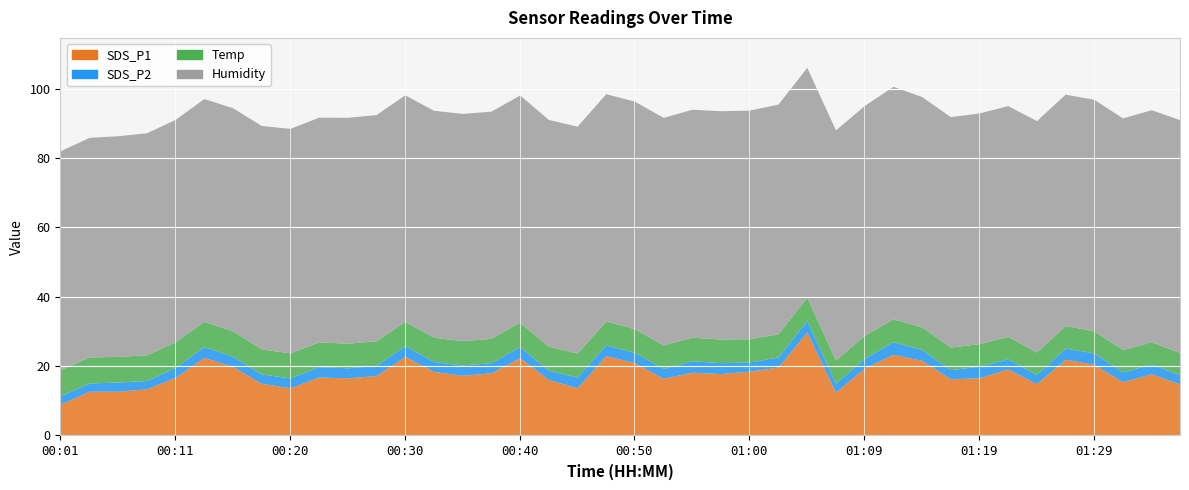

Reading left to right, list all the values displayed in this chart.

SDS_P1: 9.0	12.8	12.8	13.4	16.7	22.5	19.9	15.1	13.7	16.9	16.6	17.3	22.8	18.5	17.3	18.1	22.4	16.1	13.8	23.0	21.0	16.5	18.2	17.9	18.5	19.7	29.8	12.5	19.4	23.4	21.7	16.4	16.6	19.2	14.9	22.0	20.5	15.5	17.8	14.8
SDS_P2: 2.5	2.4	2.6	2.4	2.9	3.1	3.0	2.7	2.9	3.0	2.9	2.9	3.1	2.9	3.0	2.9	3.2	2.6	3.1	3.1	3.0	2.8	3.3	3.1	2.7	2.9	3.3	2.6	2.8	3.6	3.1	2.6	3.3	2.9	2.6	3.2	3.3	2.8	2.8	2.7
Temp: 7.5	7.5	7.4	7.4	7.4	7.3	7.3	7.2	7.2	7.1	7.1	7.1	7.0	7.0	7.0	7.0	7.0	6.9	6.9	6.9	6.8	6.8	6.8	6.8	6.7	6.7	6.7	6.7	6.6	6.6	6.5	6.5	6.5	6.5	6.5	6.5	6.4	6.4	6.4	6.4
Humidity: 63.1	63.3	63.6	64.0	64.1	64.2	64.3	64.4	64.7	64.8	65.1	65.2	65.3	65.4	65.5	65.5	65.5	65.4	65.4	65.5	65.6	65.6	65.7	65.8	65.9	66.2	66.3	66.3	66.3	67.0	66.4	66.4	66.5	66.5	66.7	66.7	66.7	66.8	66.9	67.1